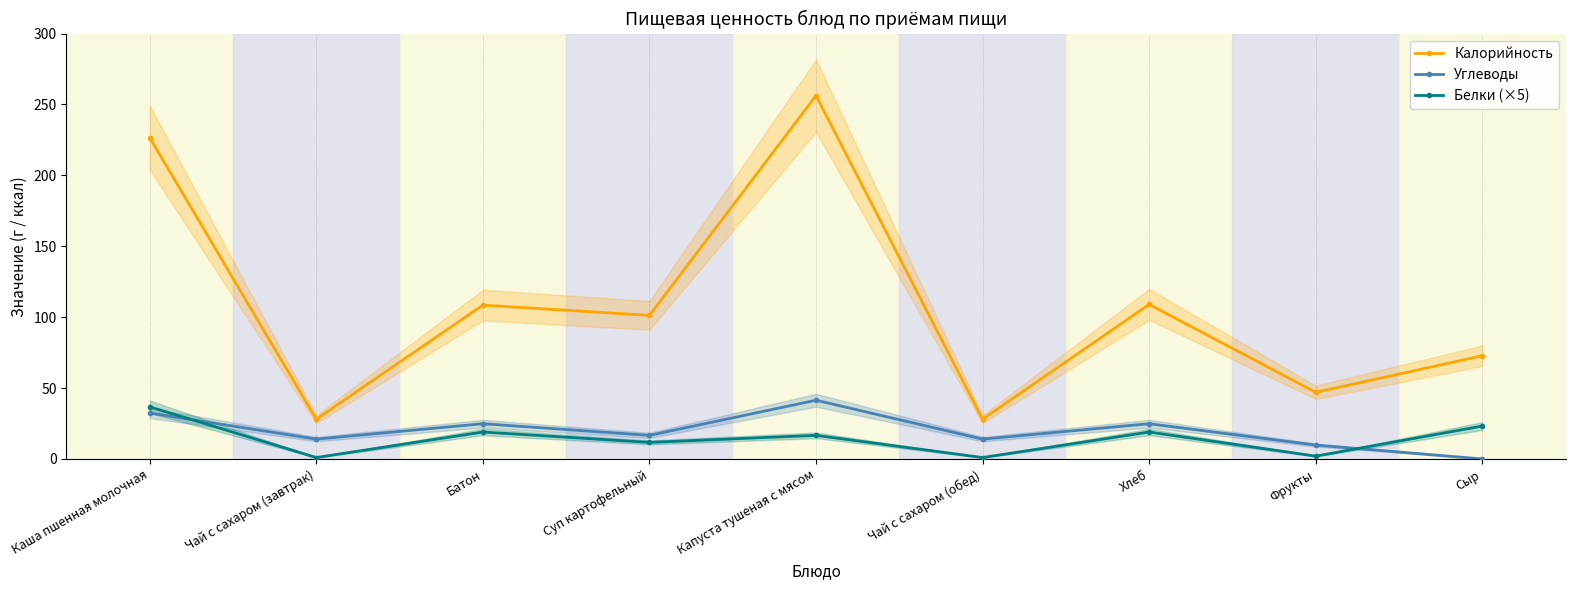

How many interior local valleys does the Калорийность series have?

4